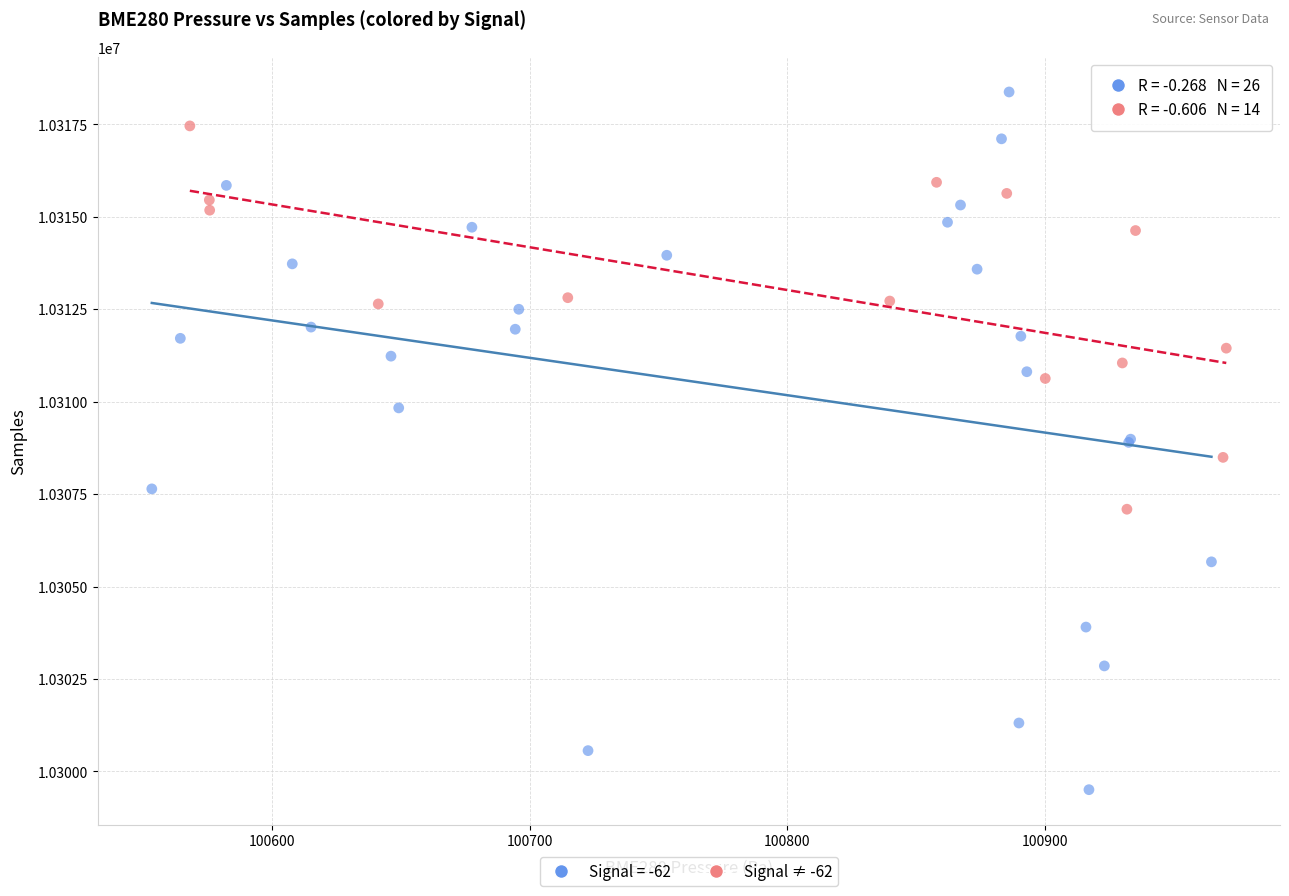

Which series has the widest spread of Y values?

Signal = -62